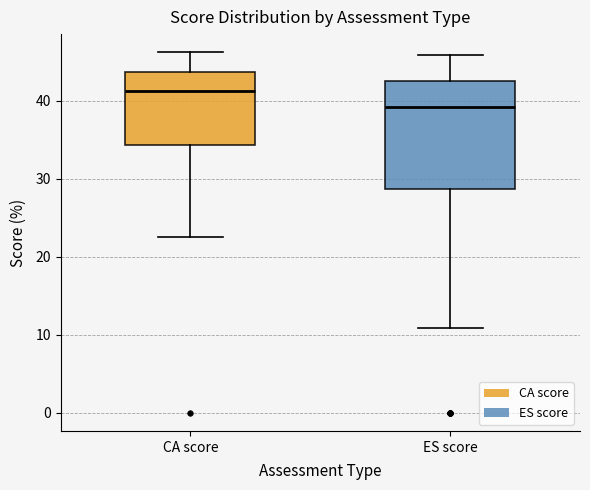

Which box is the tallest, from its lower edge to its upper edge?

ES score